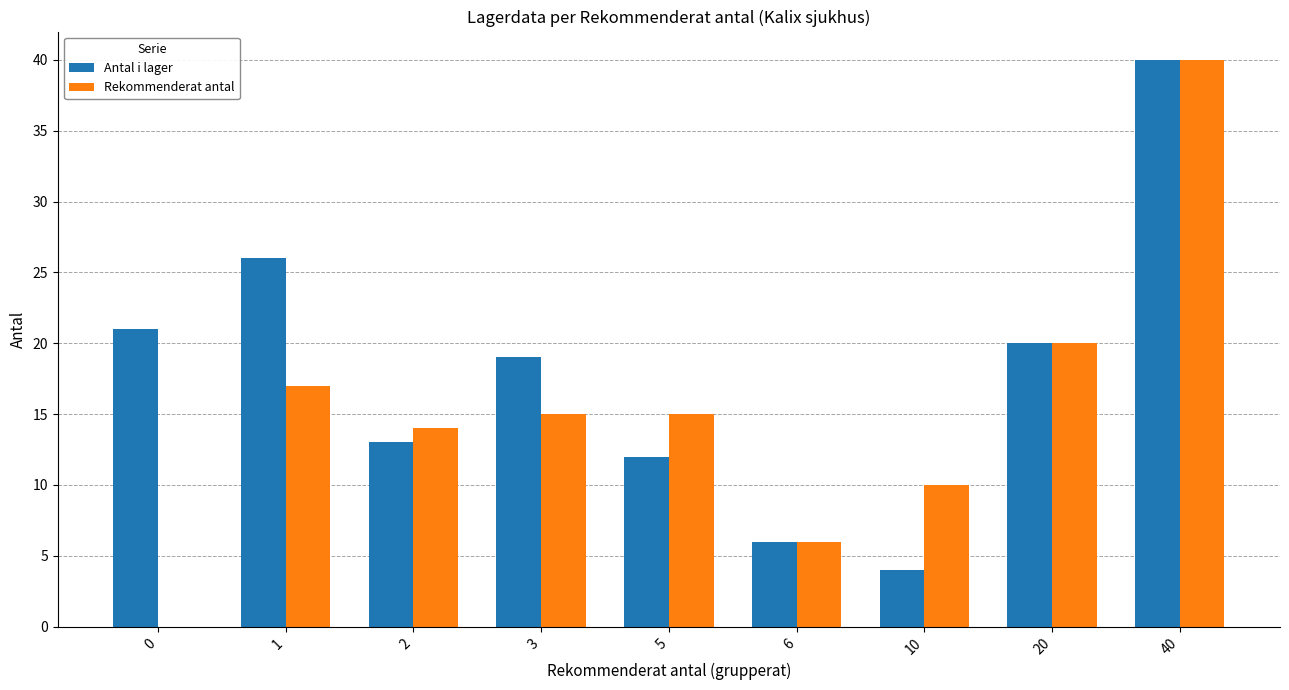

At which category is the sum across all series the highest?

40